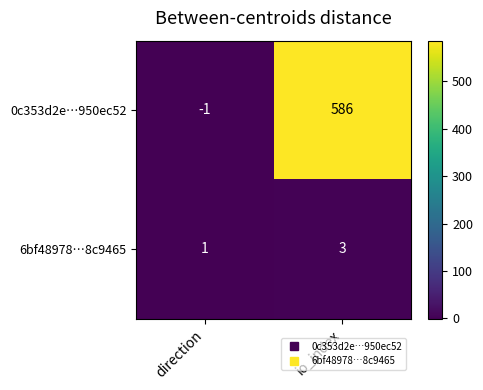

Reading left to right, what are all the values shown in this chart?

0c353d2e…950ec52: -1	586
6bf48978…8c9465: 1	3